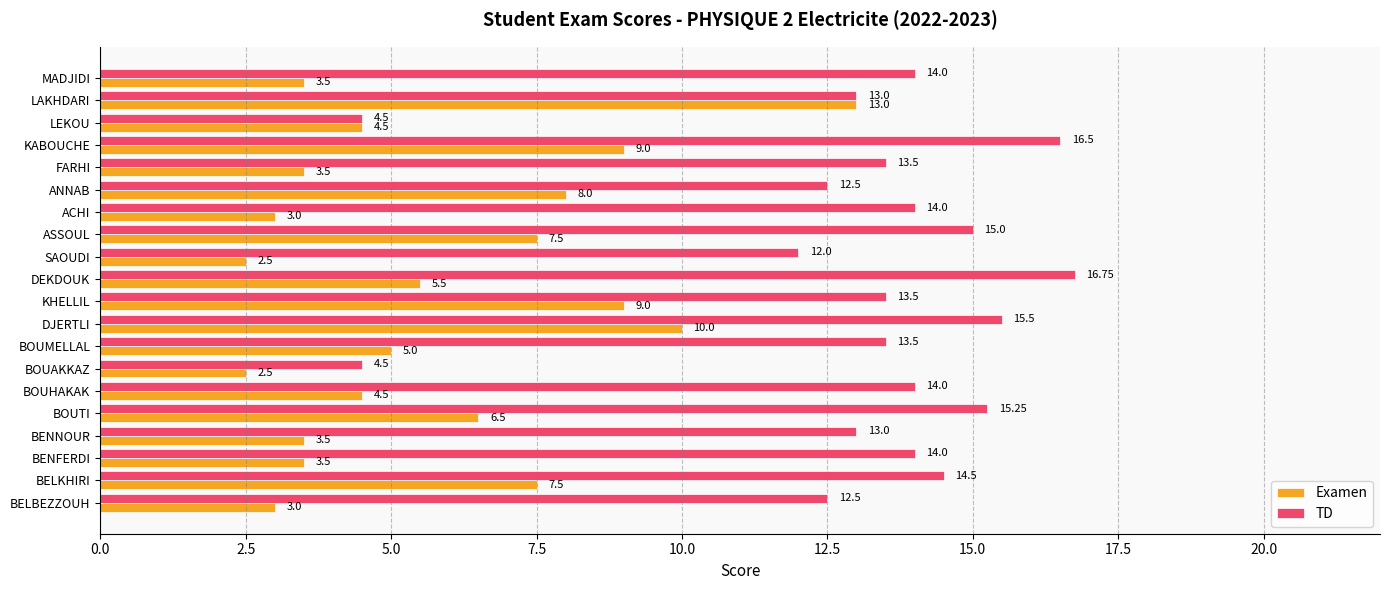

At how many categories does at least one series exceed 4?

20